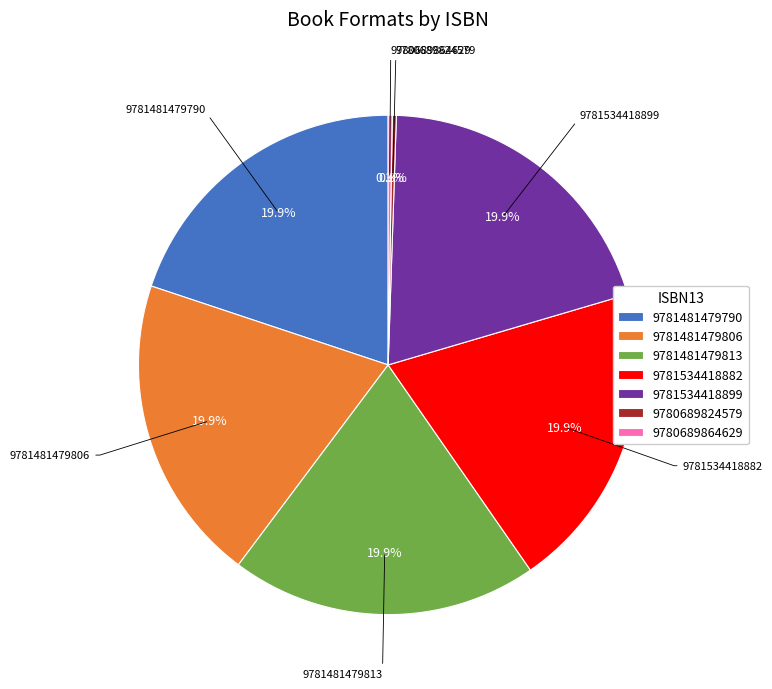

To the nearest percent, what is the combined percentage of 9781534418882 and 9781534418899?

40%